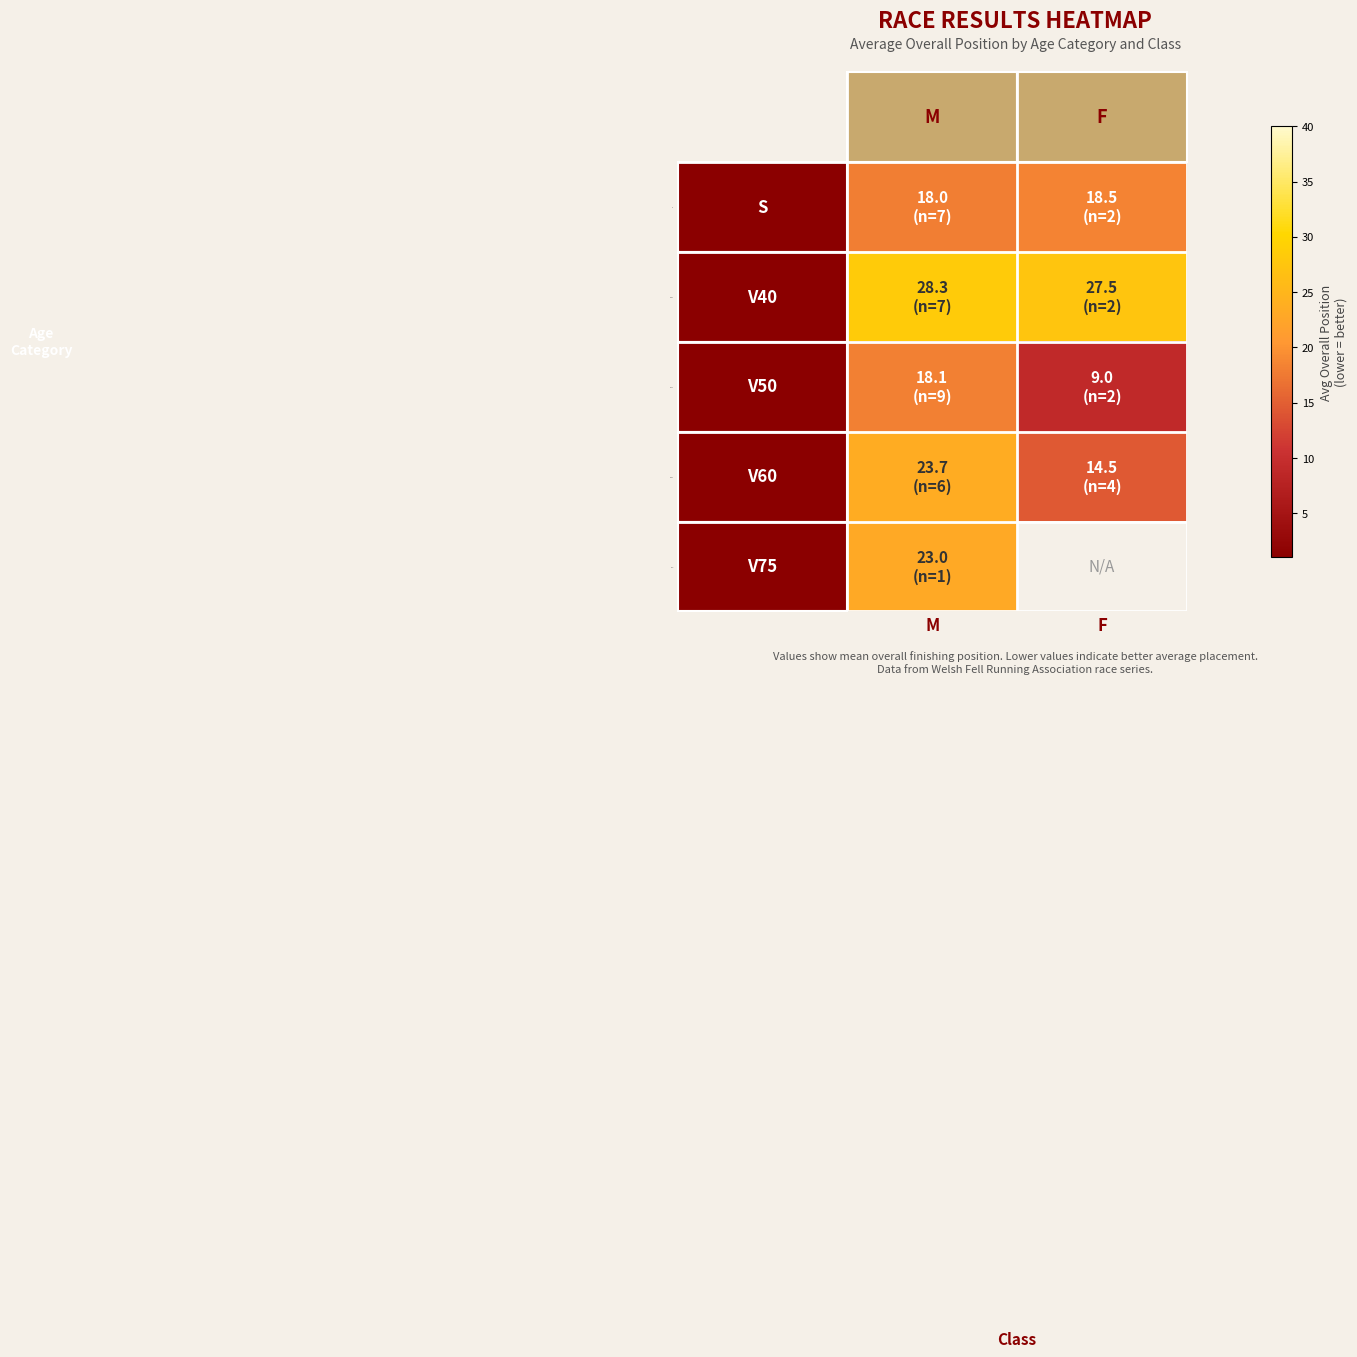

At M, list the series in order from largest to smallest.

V40, V60, V75, V50, S